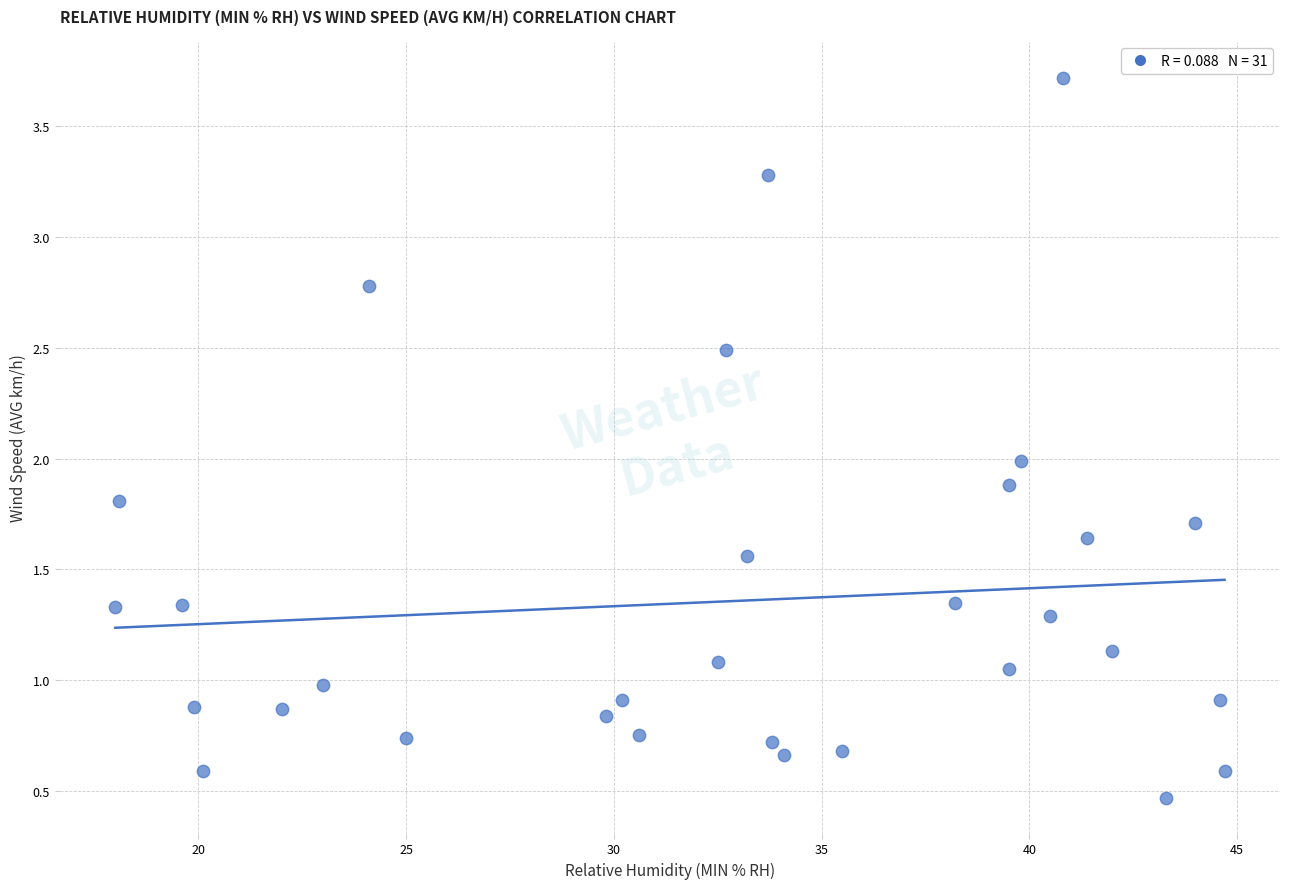

What is the range of X values (max minus min)?

26.7